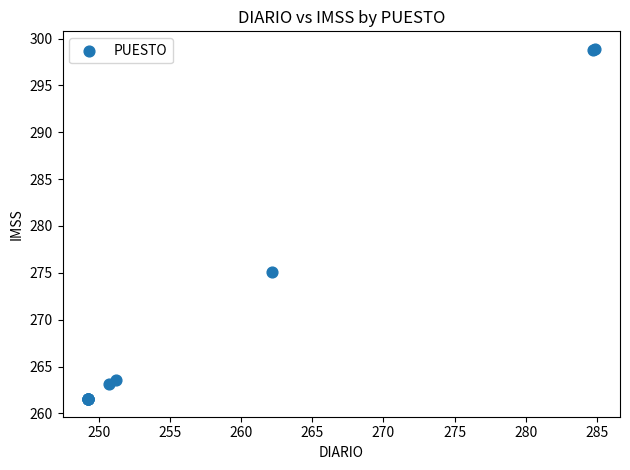

What Y value in the scatter plot is closest to 280?

275.1